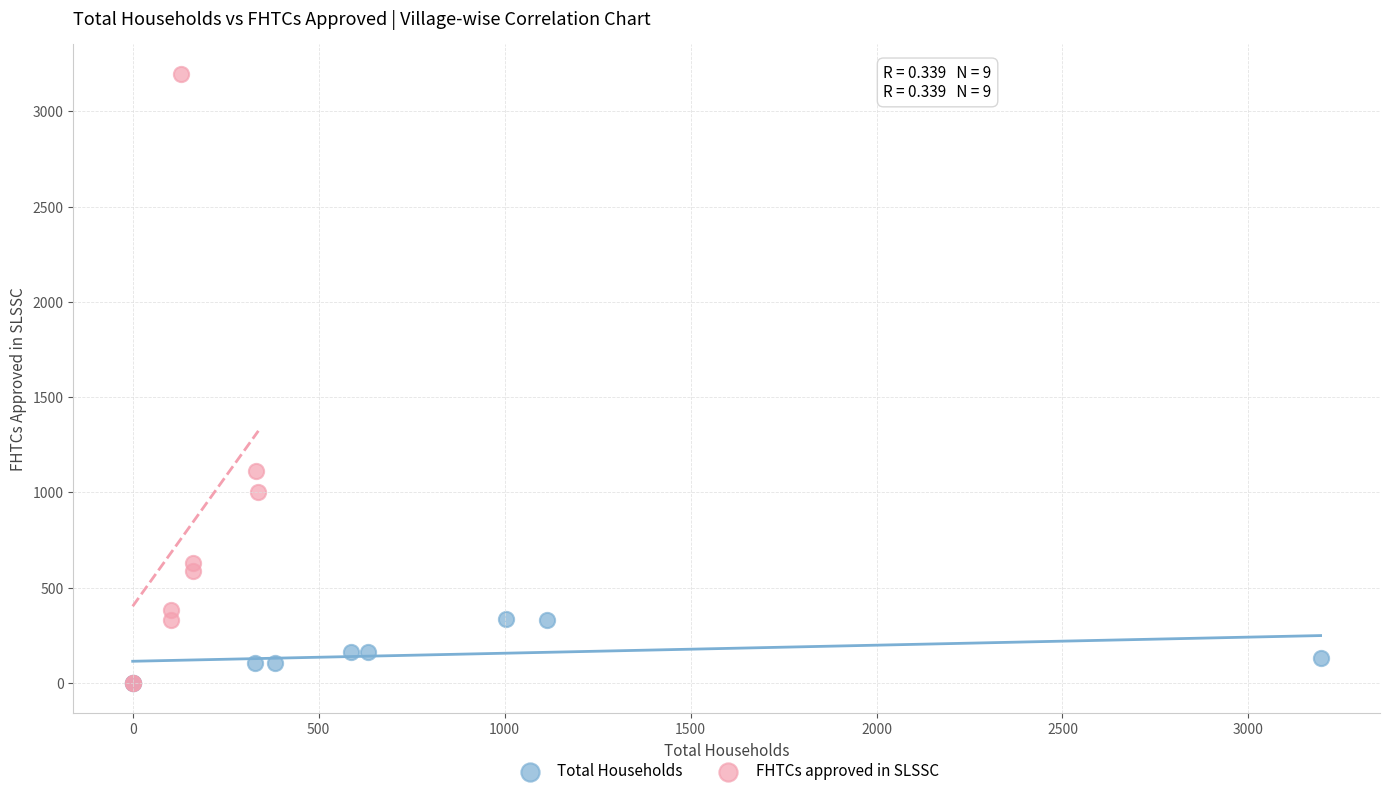

Which series contains the highest Y value?

FHTCs approved in SLSSC